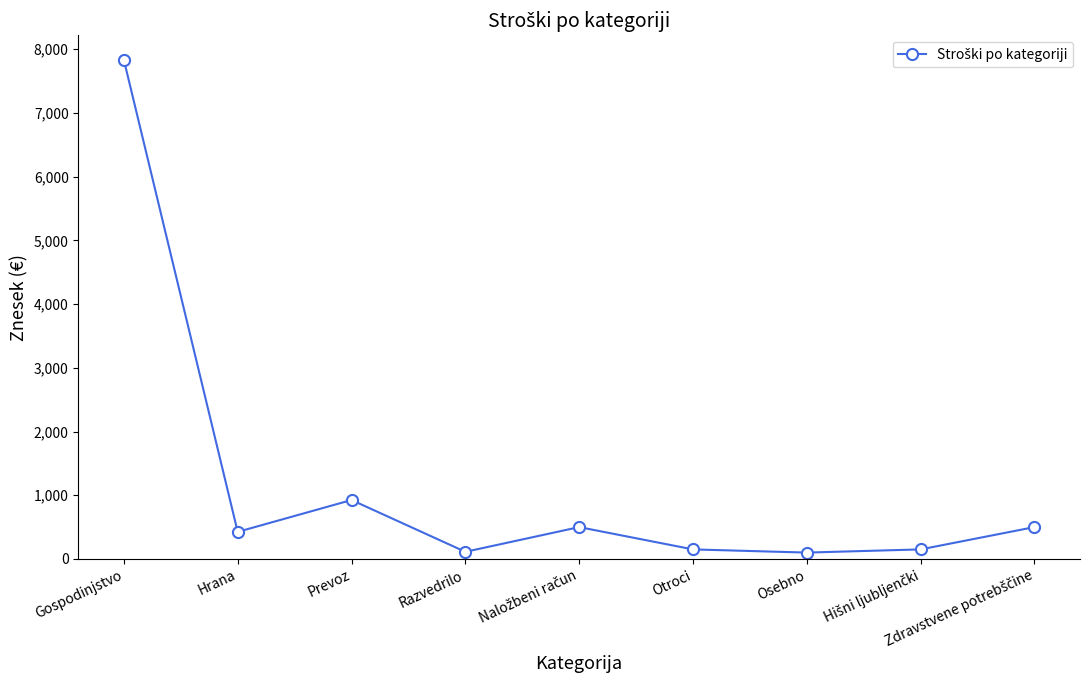

Count the number of data series in this chart.

1